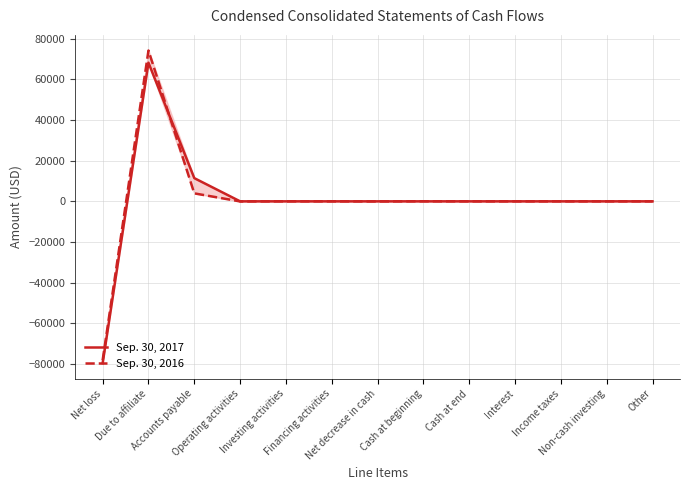

Reading left to right, list all the values displayed in this chart.

Sep. 30, 2017: Net loss=-79675	Due to affiliate=68250	Accounts payable=11425	Operating activities=0	Investing activities=0	Financing activities=0	Net decrease in cash=0	Cash at beginning=0	Cash at end=0	Interest=0	Income taxes=0	Non-cash investing=0	Other=0
Sep. 30, 2016: Net loss=-78216	Due to affiliate=74250	Accounts payable=3925	Operating activities=-41	Investing activities=0	Financing activities=0	Net decrease in cash=-41	Cash at beginning=41	Cash at end=0	Interest=0	Income taxes=0	Non-cash investing=0	Other=0